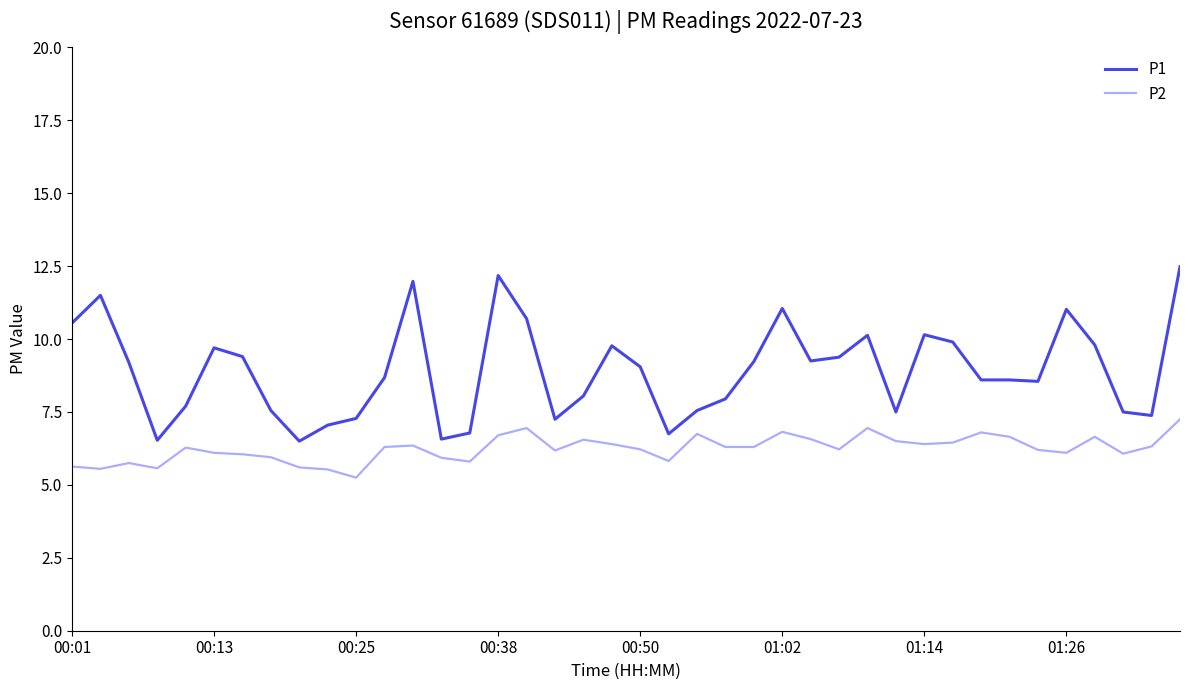

What is the difference between the maximum and minimum values in the P1 series?

6.0